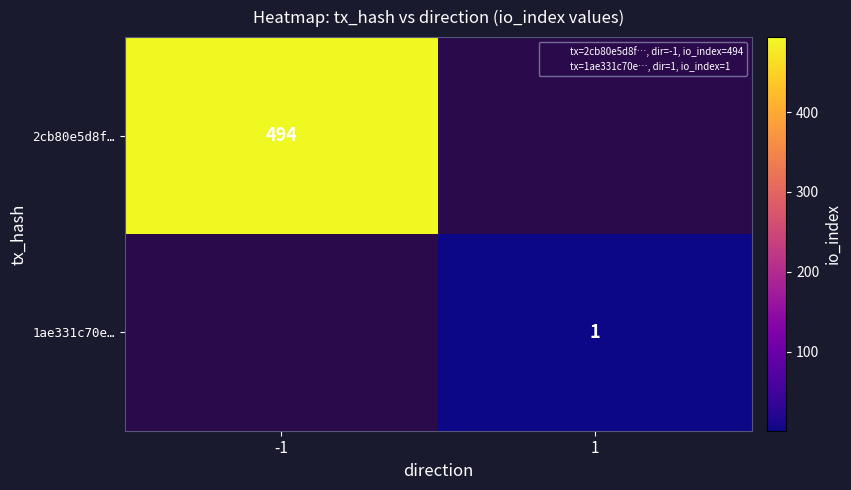

Which label corresponds to the smallest value in the chart?

1